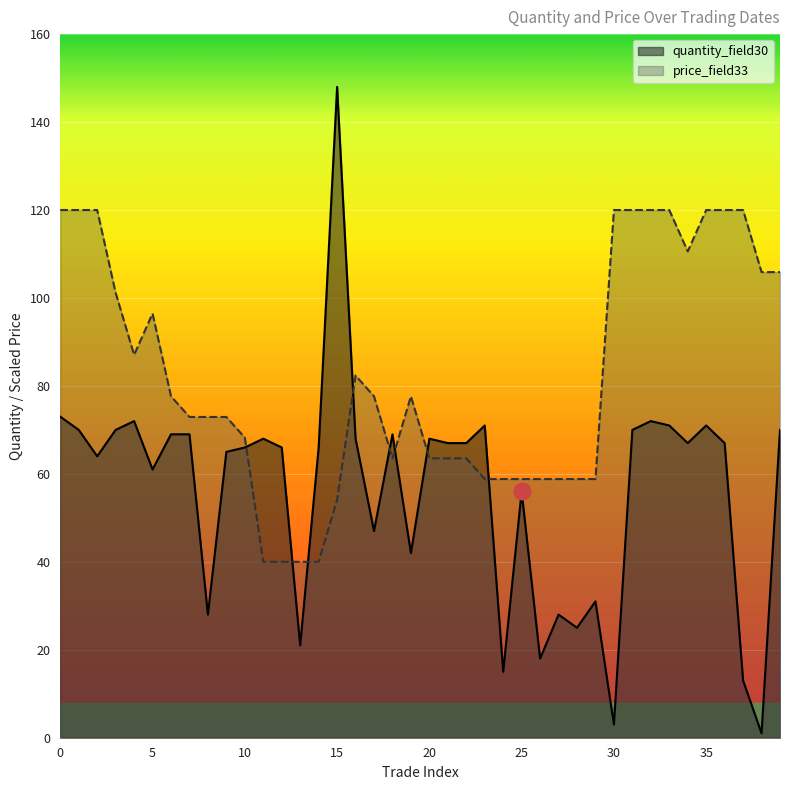

List the series in order of their peak value, highest first.

quantity_field30, price_field33